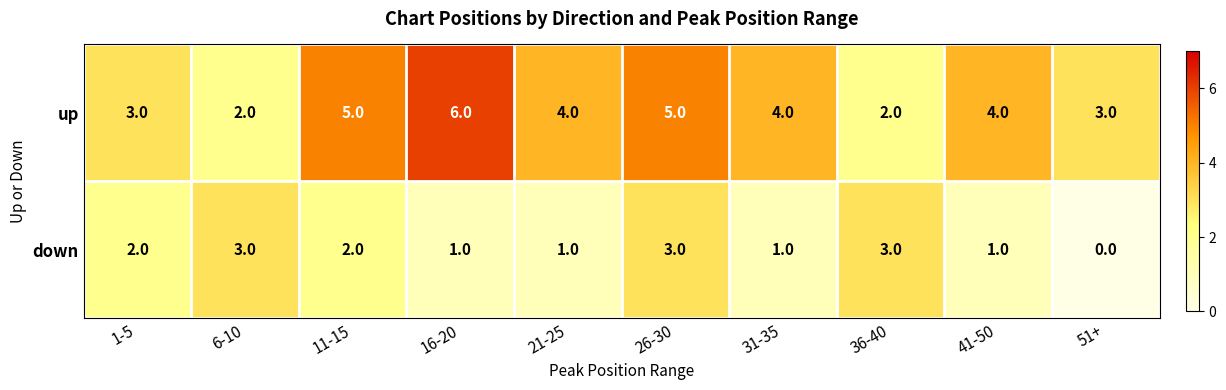

Between 21-25 and 26-30, which series saw the biggest shift?

down